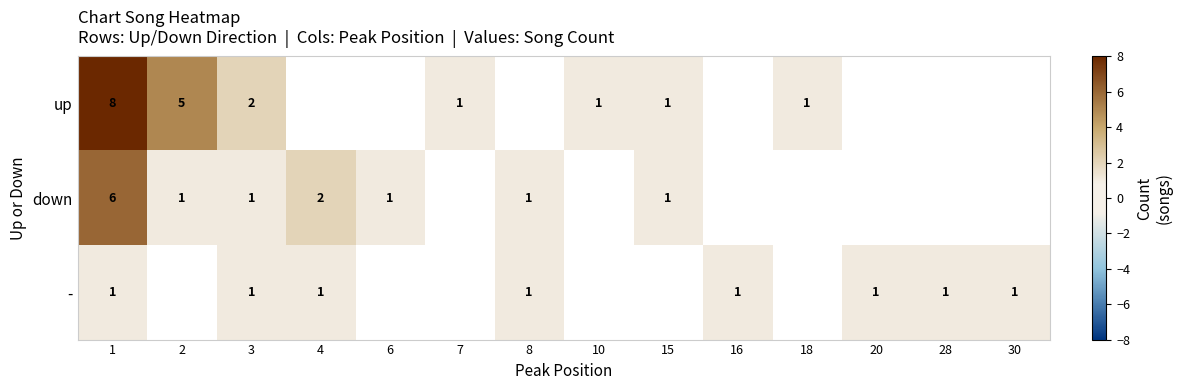

At which category does the chart reach its minimum across all series?

7